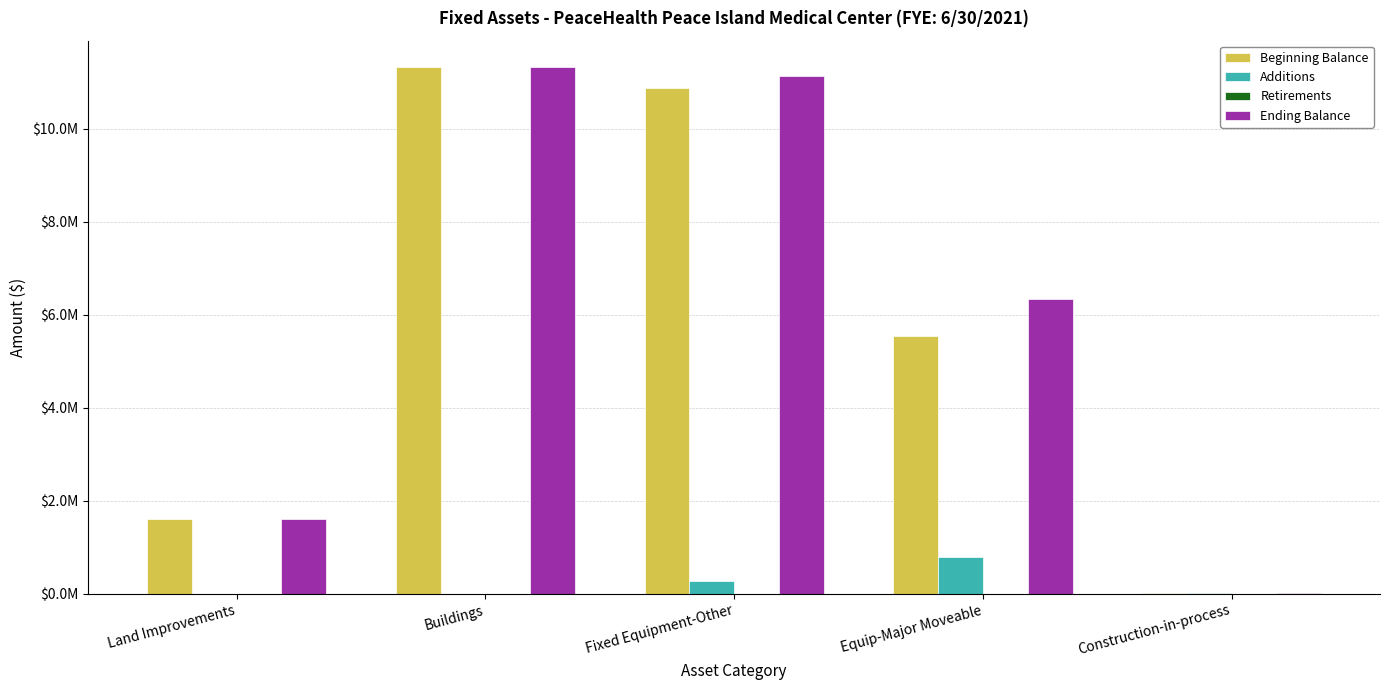

Are the bars horizontal?

No